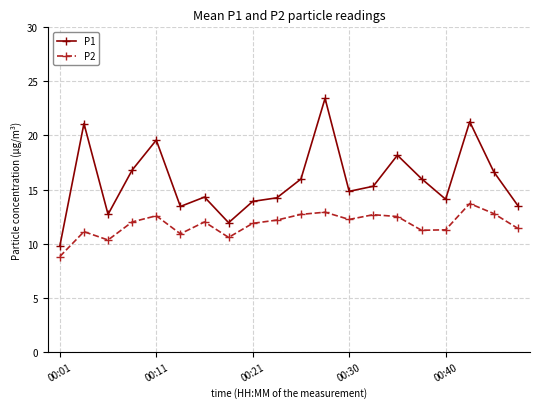

What is the difference between the maximum and minimum values in the P1 series?

13.7